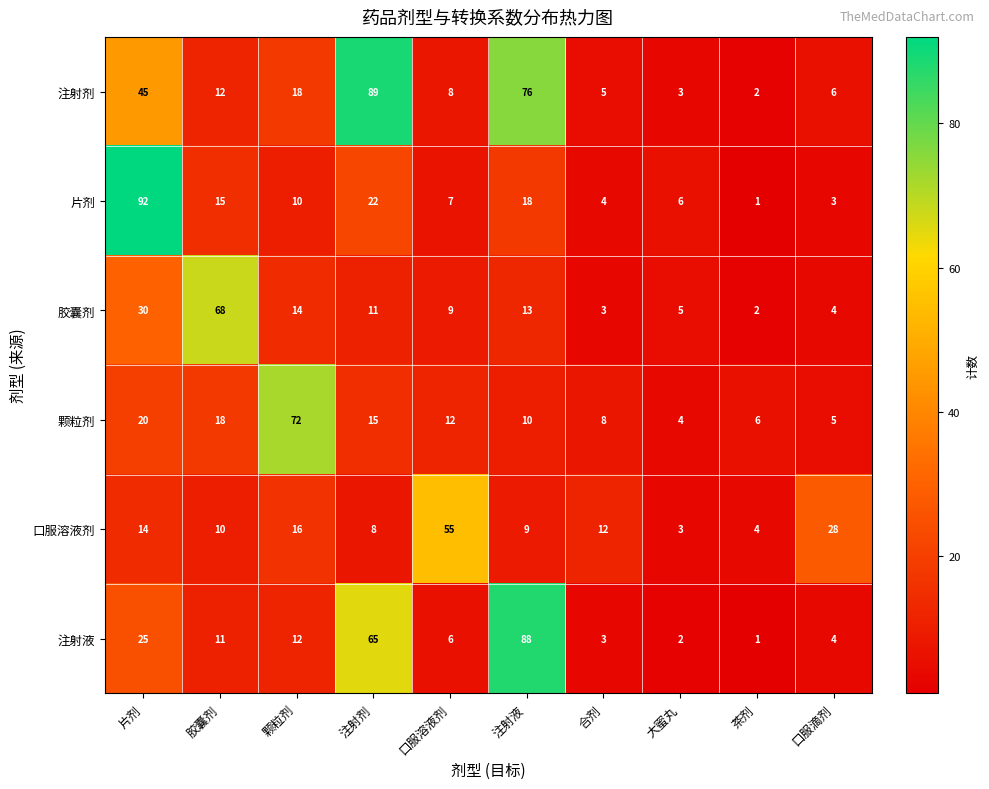

At which label is 片剂 closest to 46?

注射剂